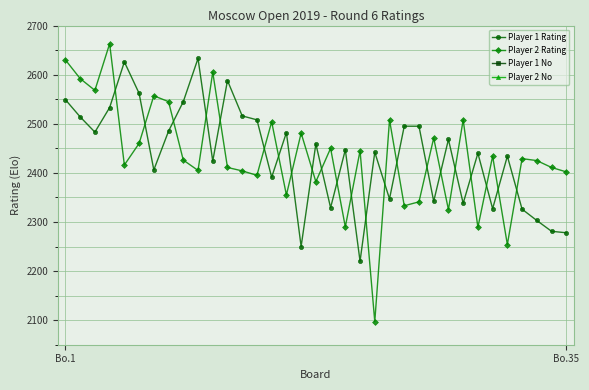

At how many categories does at least one series exceed 845?

35